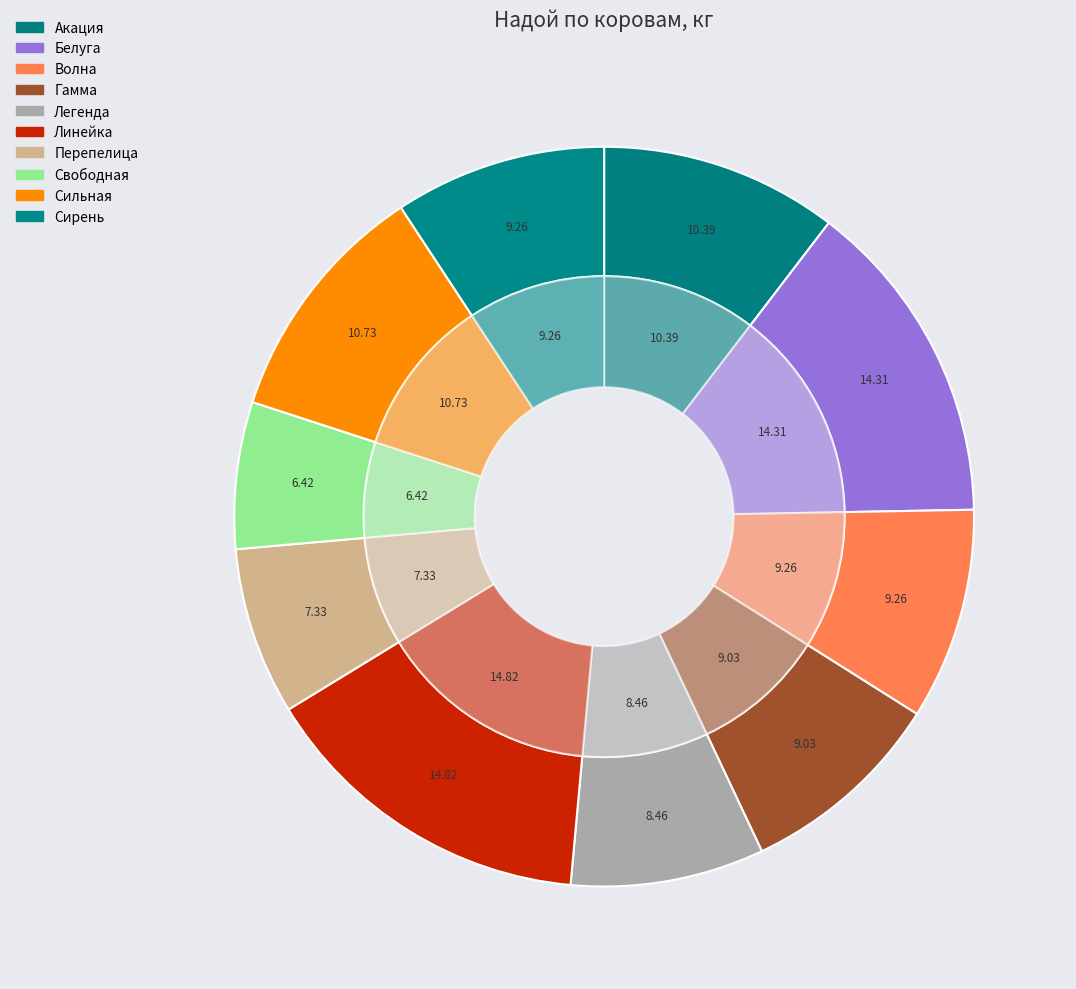

To the nearest percent, what is the difference between the Свободная and Волна slice percentages?

3%